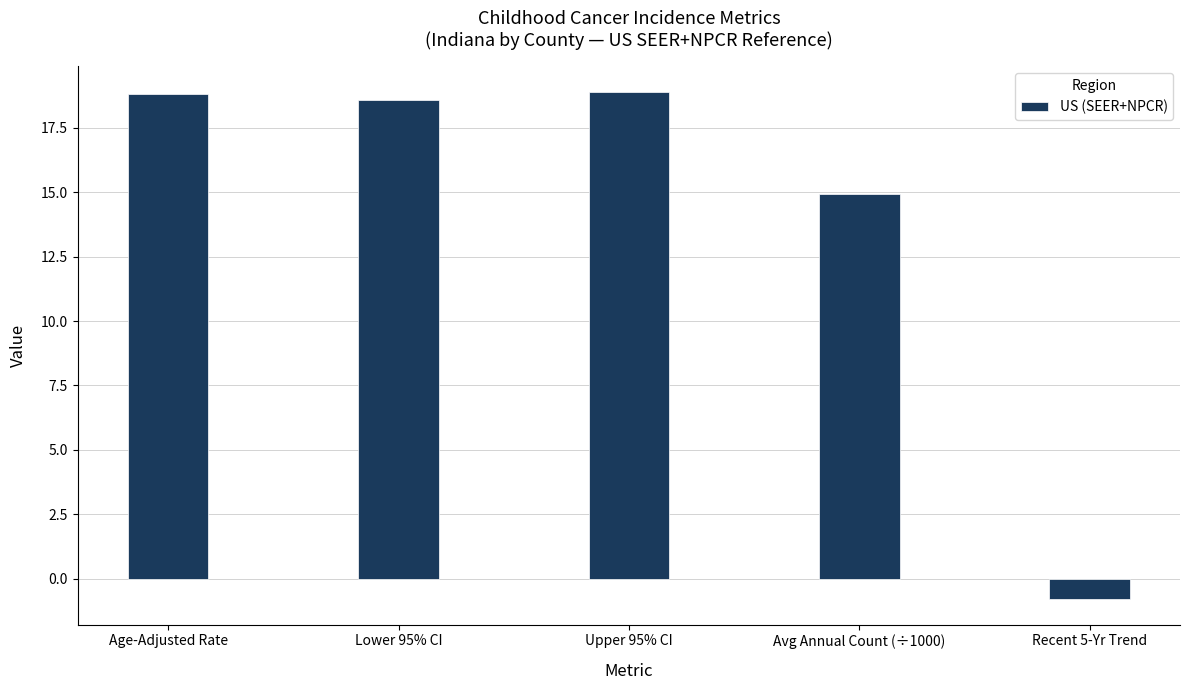

Is it true that the value at Lower 95% CI is 9.7?

False